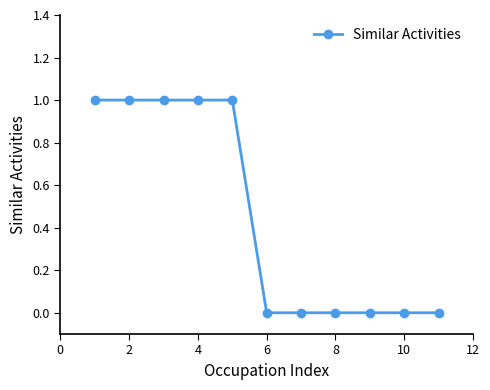

What is the sum of all values?

5